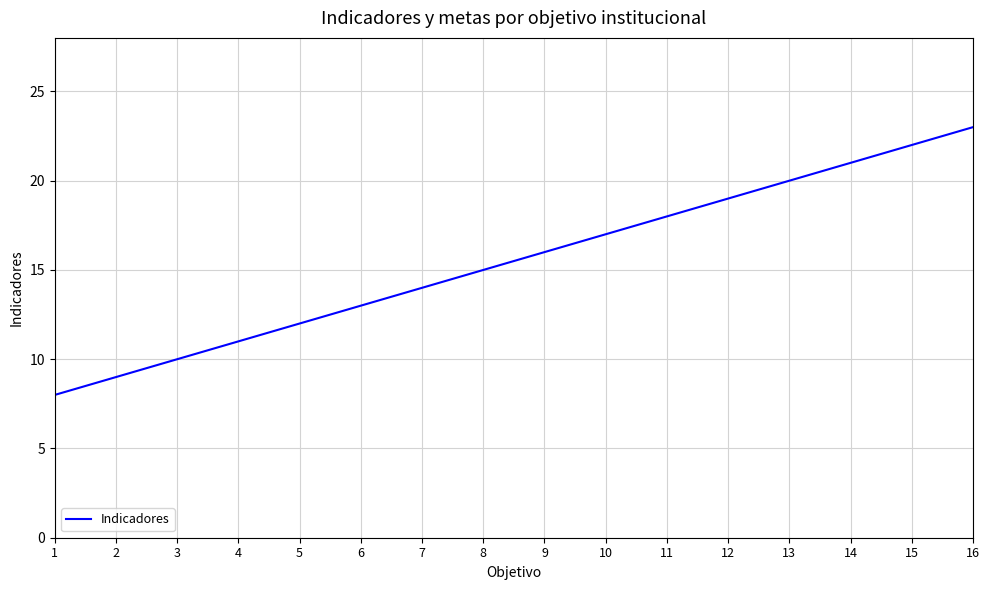

How many lines are shown in the chart?

1